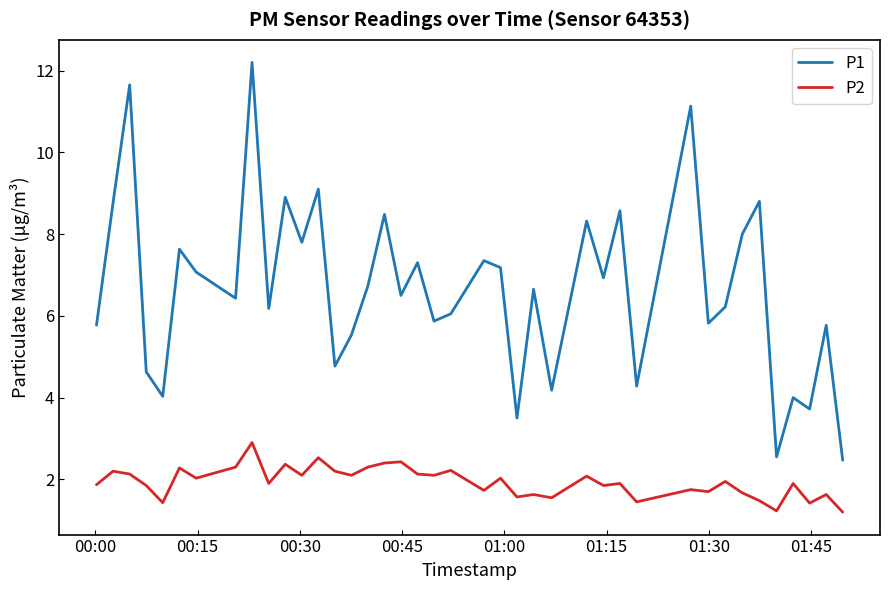

Which series has the widest spread of values?

P1